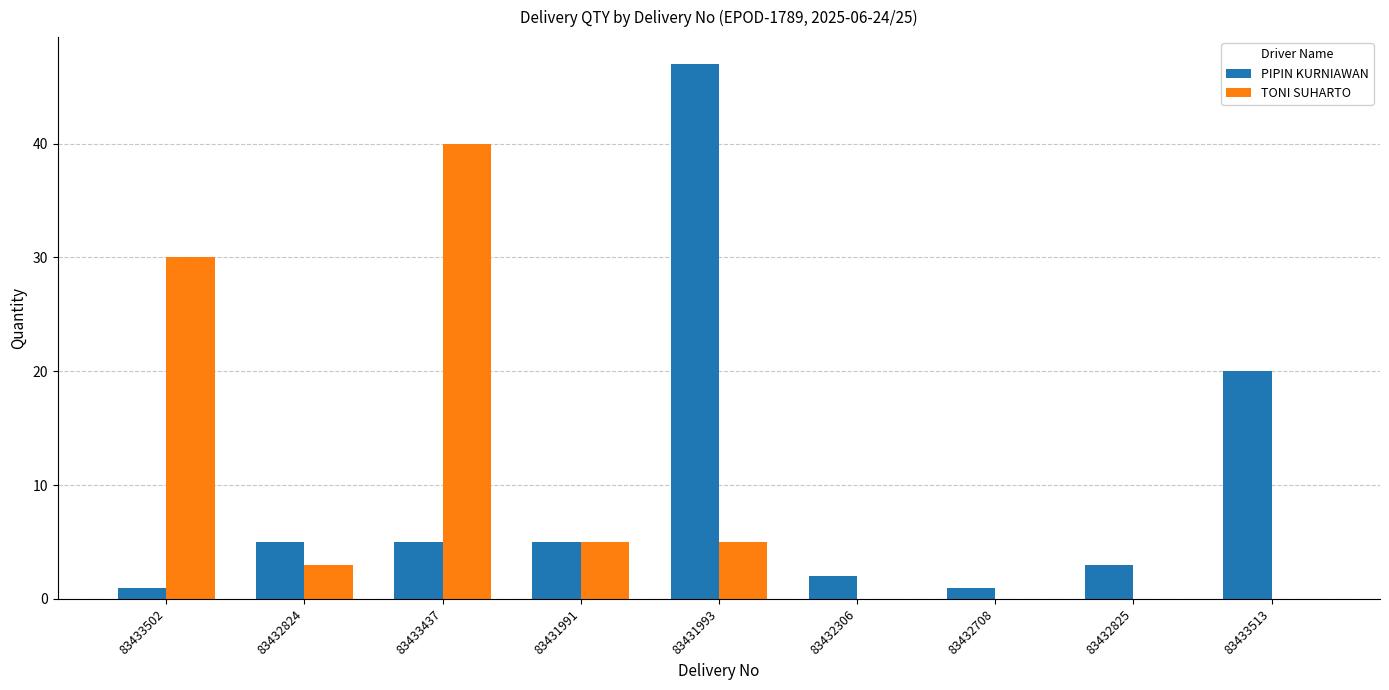

Are the bars horizontal?

No